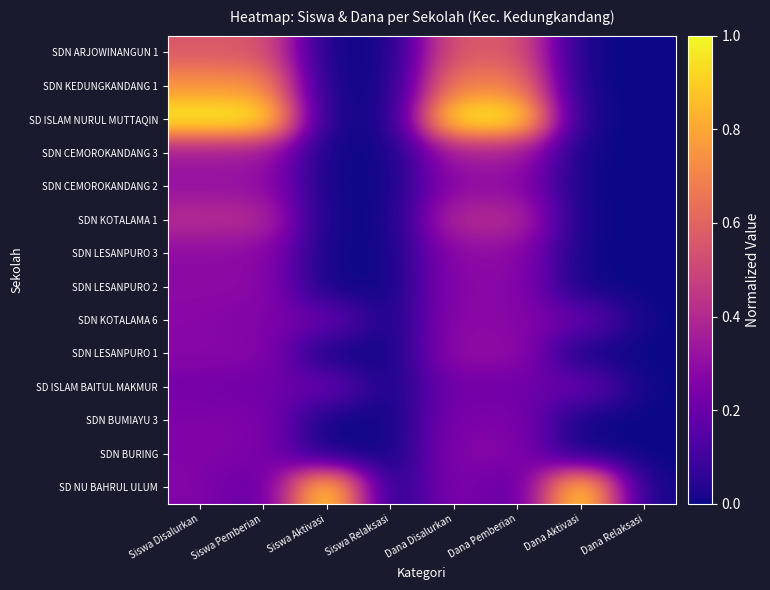

Reading left to right, extract all data points from this chart.

SDN ARJOWINANGUN 1: Siswa Disalurkan=0.6	Siswa Pemberian=0.6	Siswa Aktivasi=0.0	Siswa Relaksasi=0.0	Dana Disalurkan=0.6	Dana Pemberian=0.6	Dana Aktivasi=0.0	Dana Relaksasi=0.0
SDN KEDUNGKANDANG 1: Siswa Disalurkan=0.7	Siswa Pemberian=0.7	Siswa Aktivasi=0.0	Siswa Relaksasi=0.0	Dana Disalurkan=0.7	Dana Pemberian=0.7	Dana Aktivasi=0.0	Dana Relaksasi=0.0
SD ISLAM NURUL MUTTAQIN: Siswa Disalurkan=1.0	Siswa Pemberian=1.0	Siswa Aktivasi=0.0	Siswa Relaksasi=0.0	Dana Disalurkan=1.0	Dana Pemberian=1.0	Dana Aktivasi=0.0	Dana Relaksasi=0.0
SDN CEMOROKANDANG 3: Siswa Disalurkan=0.3	Siswa Pemberian=0.3	Siswa Aktivasi=0.0	Siswa Relaksasi=0.0	Dana Disalurkan=0.4	Dana Pemberian=0.4	Dana Aktivasi=0.0	Dana Relaksasi=0.0
SDN CEMOROKANDANG 2: Siswa Disalurkan=0.3	Siswa Pemberian=0.3	Siswa Aktivasi=0.0	Siswa Relaksasi=0.0	Dana Disalurkan=0.3	Dana Pemberian=0.3	Dana Aktivasi=0.0	Dana Relaksasi=0.0
SDN KOTALAMA 1: Siswa Disalurkan=0.4	Siswa Pemberian=0.4	Siswa Aktivasi=0.0	Siswa Relaksasi=0.0	Dana Disalurkan=0.4	Dana Pemberian=0.4	Dana Aktivasi=0.0	Dana Relaksasi=0.0
SDN LESANPURO 3: Siswa Disalurkan=0.3	Siswa Pemberian=0.3	Siswa Aktivasi=0.0	Siswa Relaksasi=0.0	Dana Disalurkan=0.3	Dana Pemberian=0.3	Dana Aktivasi=0.0	Dana Relaksasi=0.0
SDN LESANPURO 2: Siswa Disalurkan=0.3	Siswa Pemberian=0.3	Siswa Aktivasi=0.0	Siswa Relaksasi=0.0	Dana Disalurkan=0.3	Dana Pemberian=0.3	Dana Aktivasi=0.0	Dana Relaksasi=0.0
SDN KOTALAMA 6: Siswa Disalurkan=0.3	Siswa Pemberian=0.3	Siswa Aktivasi=0.2	Siswa Relaksasi=0.0	Dana Disalurkan=0.3	Dana Pemberian=0.3	Dana Aktivasi=0.2	Dana Relaksasi=0.0
SDN LESANPURO 1: Siswa Disalurkan=0.3	Siswa Pemberian=0.3	Siswa Aktivasi=0.0	Siswa Relaksasi=0.0	Dana Disalurkan=0.3	Dana Pemberian=0.3	Dana Aktivasi=0.0	Dana Relaksasi=0.0
SD ISLAM BAITUL MAKMUR: Siswa Disalurkan=0.2	Siswa Pemberian=0.2	Siswa Aktivasi=0.2	Siswa Relaksasi=0.0	Dana Disalurkan=0.2	Dana Pemberian=0.2	Dana Aktivasi=0.2	Dana Relaksasi=0.0
SDN BUMIAYU 3: Siswa Disalurkan=0.3	Siswa Pemberian=0.3	Siswa Aktivasi=0.0	Siswa Relaksasi=0.0	Dana Disalurkan=0.3	Dana Pemberian=0.3	Dana Aktivasi=0.0	Dana Relaksasi=0.0
SDN BURING: Siswa Disalurkan=0.3	Siswa Pemberian=0.3	Siswa Aktivasi=0.0	Siswa Relaksasi=0.0	Dana Disalurkan=0.3	Dana Pemberian=0.3	Dana Aktivasi=0.0	Dana Relaksasi=0.0
SD NU BAHRUL ULUM: Siswa Disalurkan=0.3	Siswa Pemberian=0.2	Siswa Aktivasi=1.0	Siswa Relaksasi=0.0	Dana Disalurkan=0.3	Dana Pemberian=0.2	Dana Aktivasi=1.0	Dana Relaksasi=0.0